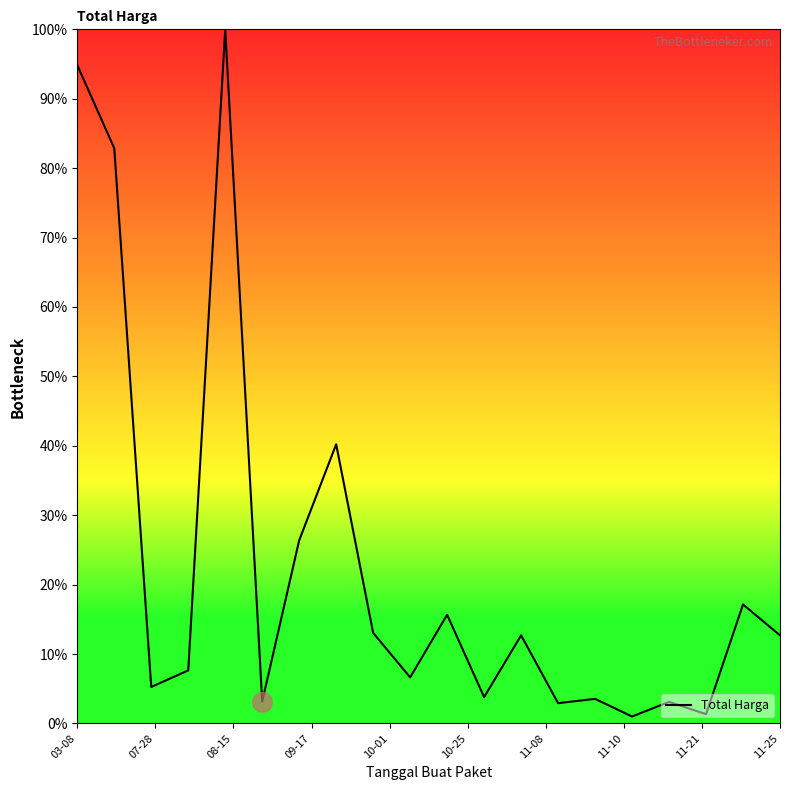

What is the difference between the maximum and minimum values?

99.0